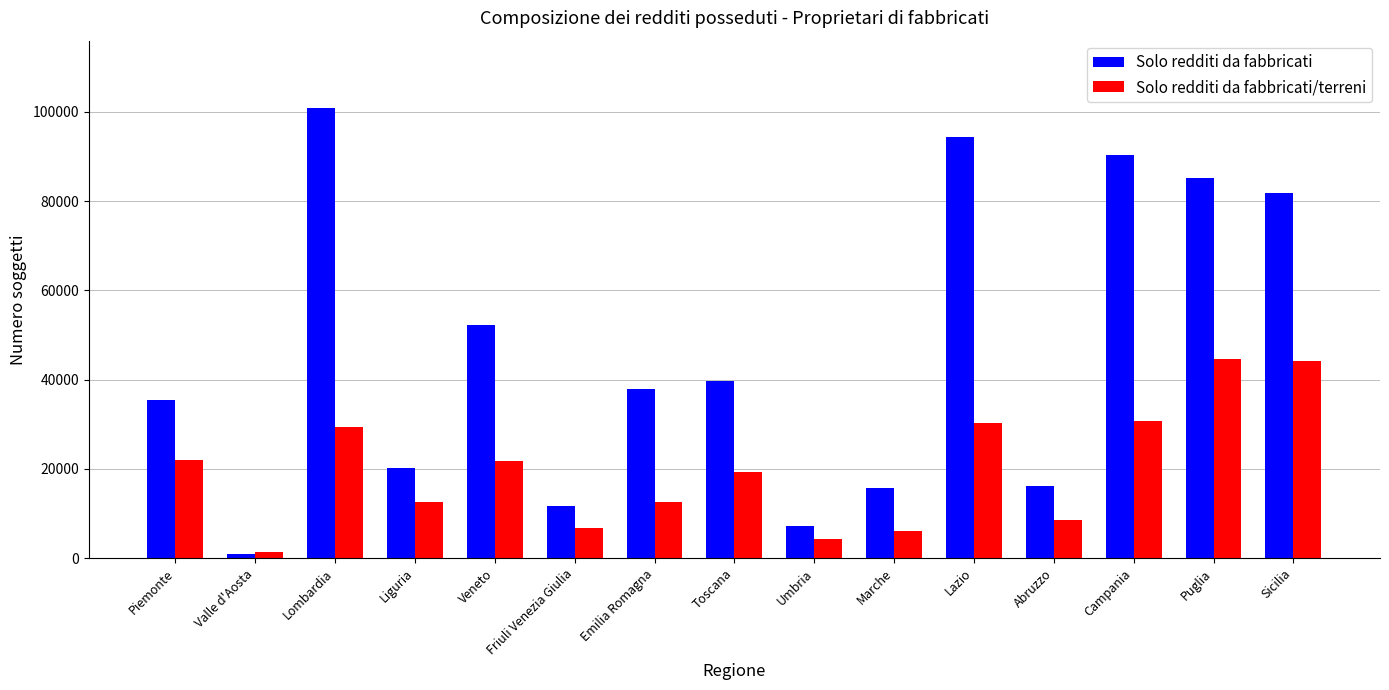

What is the difference between the maximum and second lowest values in the Solo redditi da fabbricati/terreni series?

40461